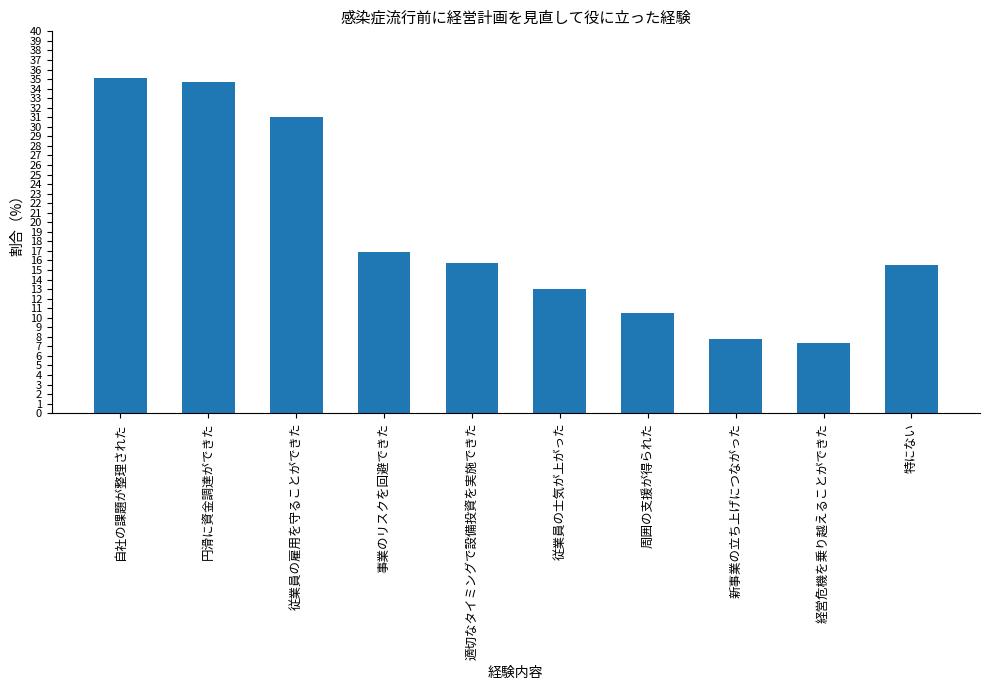

What is the sum of the values at 事業のリスクを回避できた and 自社の課題が整理された?

52.0